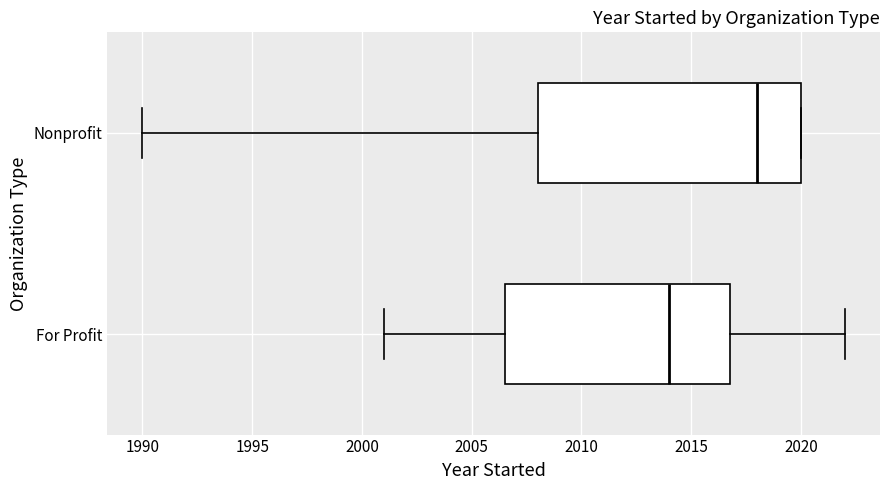

Which box is the widest, from its left edge to its right edge?

Nonprofit